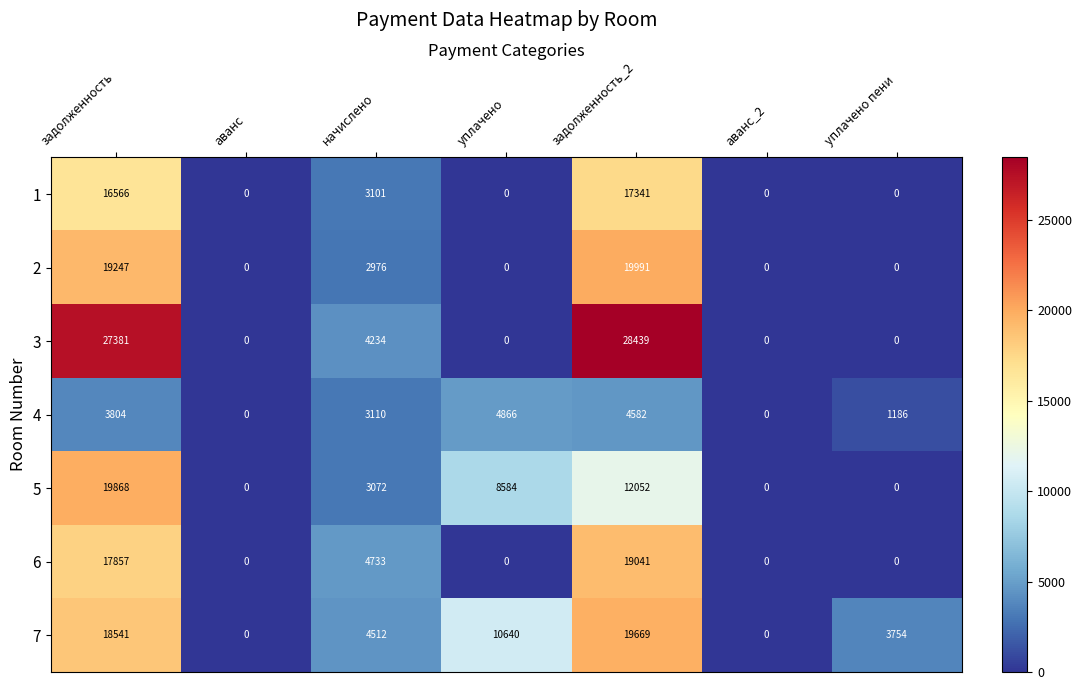

Between начислено and уплачено, which series saw the biggest shift?

7